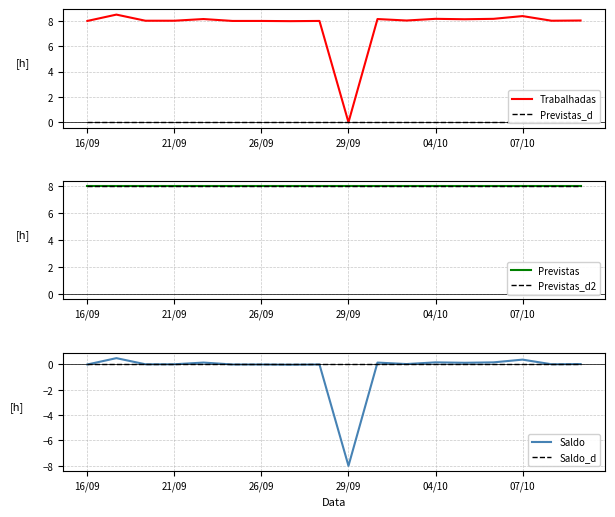

How many positive values does the Saldo series have?

12